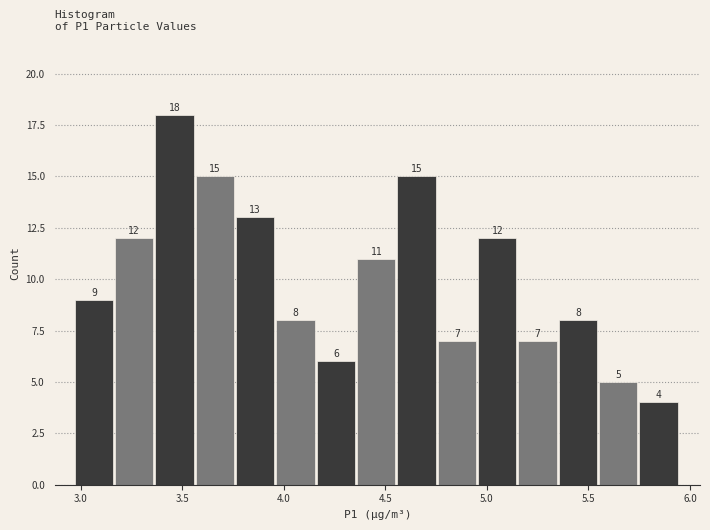

Read against the x-axis, roughly where is the centre of the tallest bar?

3.45